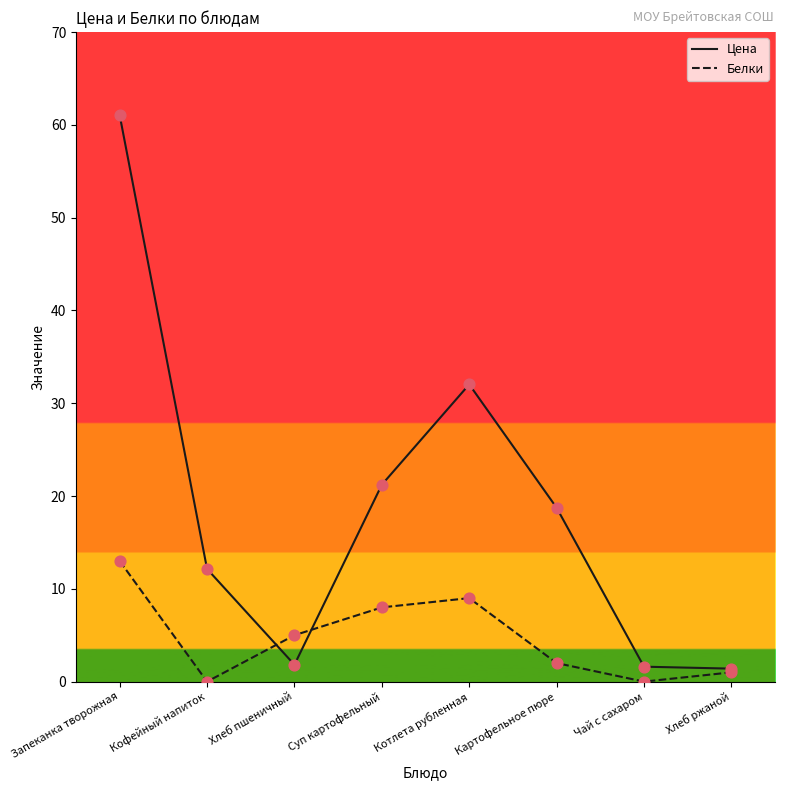

At which category is the sum across all series the highest?

Запеканка творожная